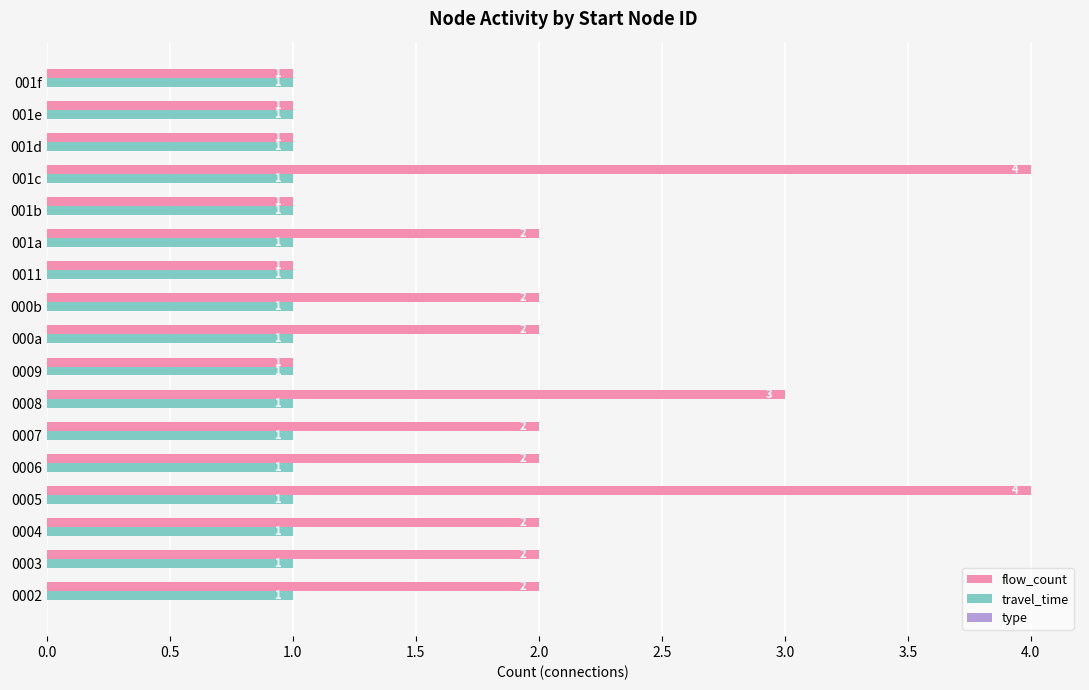

List the series in order of their peak value, lowest first.

travel_time, flow_count